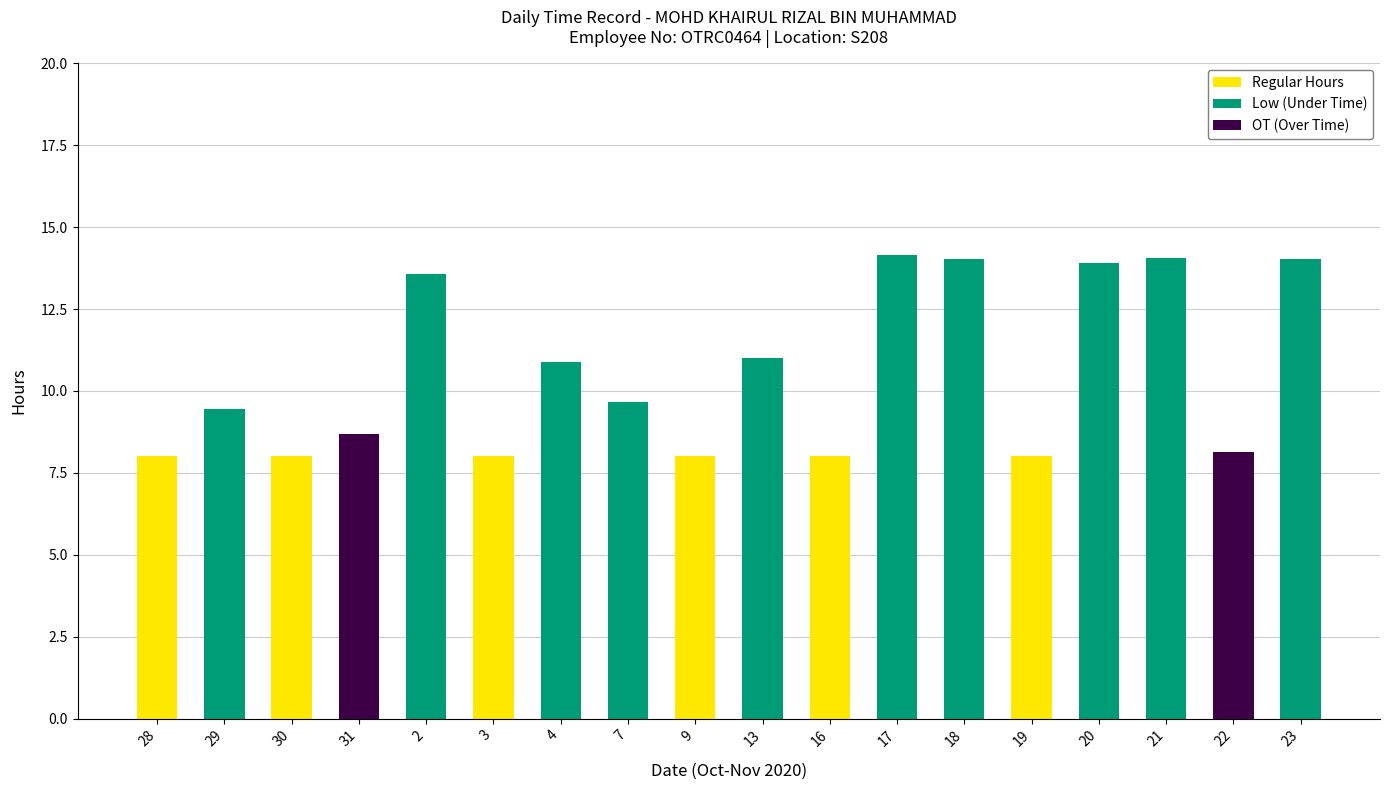

Are the bars grouped side by side (vs. stacked)?

No